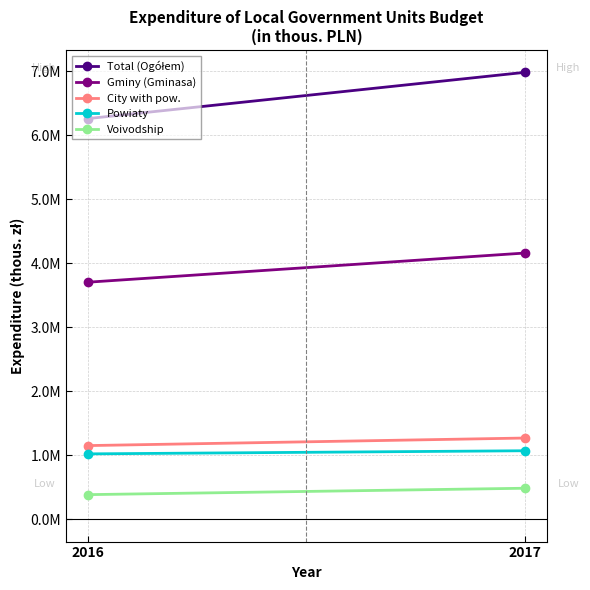

At 2017, list the series in order from smallest to largest.

Voivodship, Powiaty, City with pow., Gminy (Gminasa), Total (Ogółem)